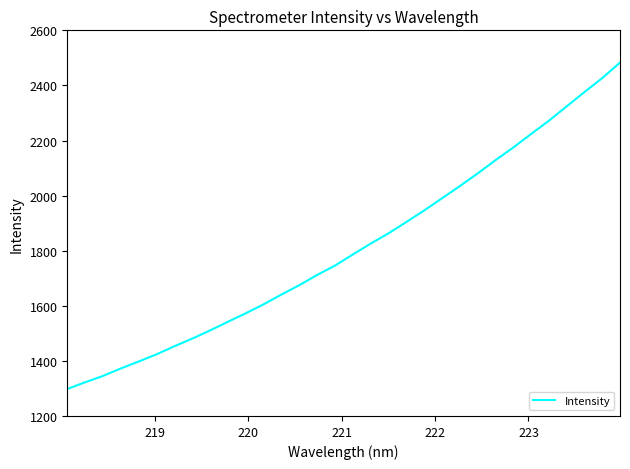

Is this an area chart (filled region under the line)?

No